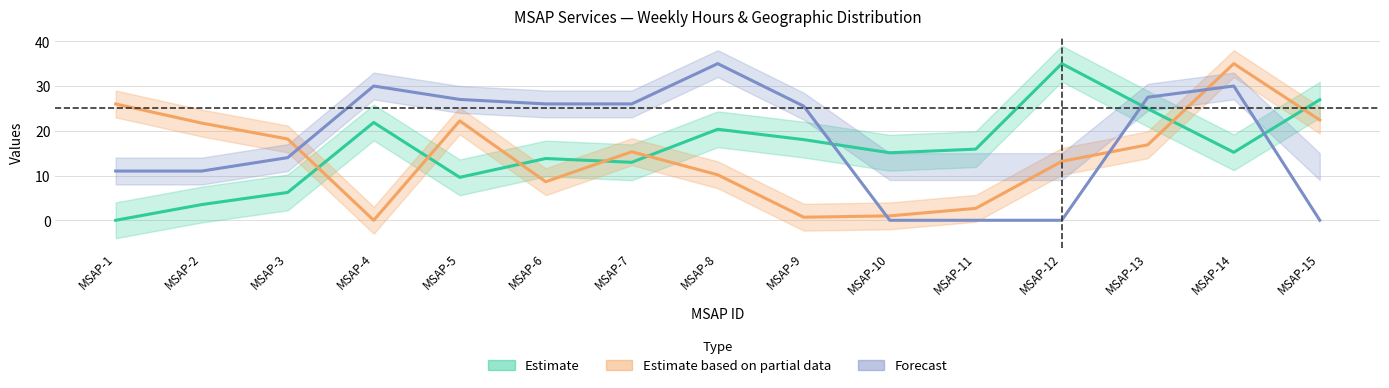

Where is the first local minimum for Lat_WGS84?

MSAP-5